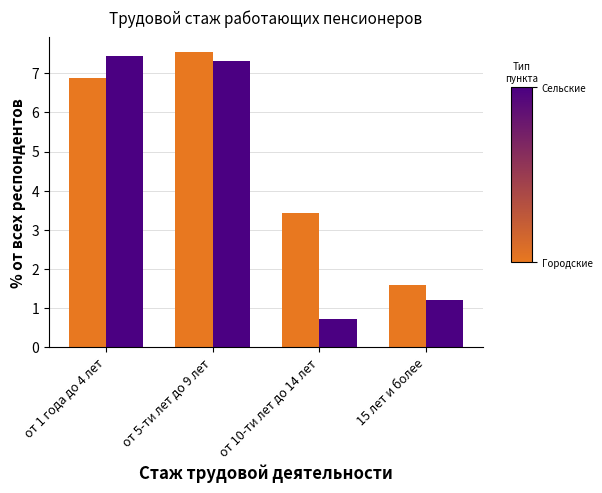

What position from the right is от 1 года до 4 лет?

4